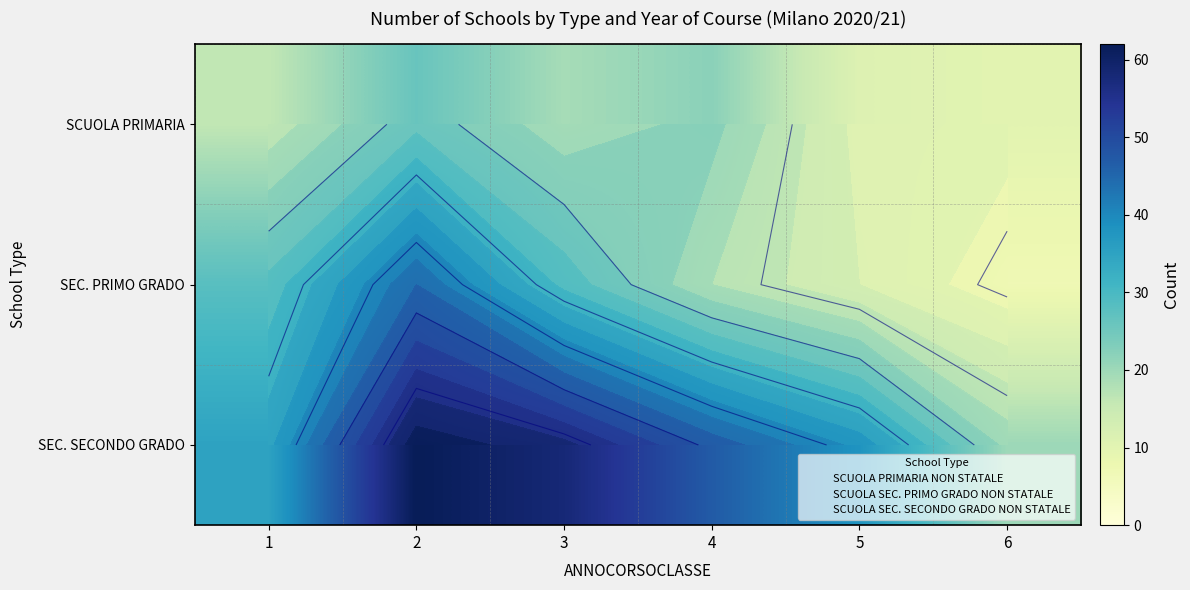

List the series in order of their peak value, highest first.

SEC. SECONDO GRADO, SEC. PRIMO GRADO, SCUOLA PRIMARIA